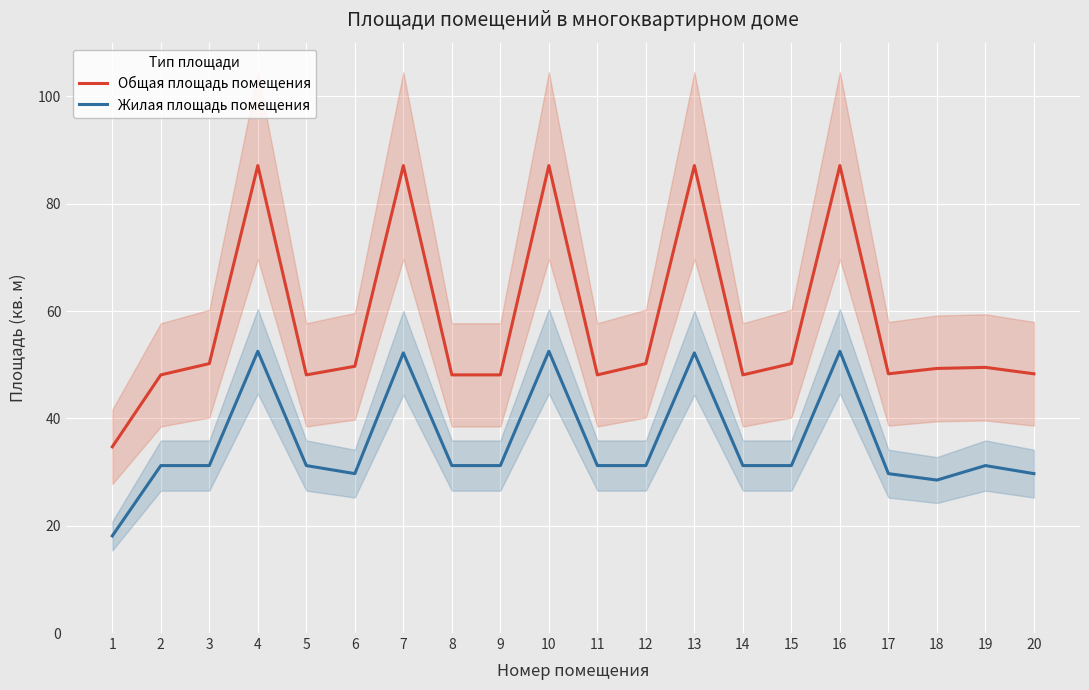

Reading left to right, list all the values displayed in this chart.

Общая площадь помещения: 34.7	48.1	50.2	87.1	48.1	49.7	87.1	48.1	48.1	87.1	48.1	50.2	87.1	48.1	50.2	87.1	48.3	49.3	49.5	48.3
Жилая площадь помещения: 18.1	31.2	31.2	52.5	31.2	29.7	52.2	31.2	31.2	52.5	31.2	31.2	52.2	31.2	31.2	52.5	29.7	28.5	31.2	29.7